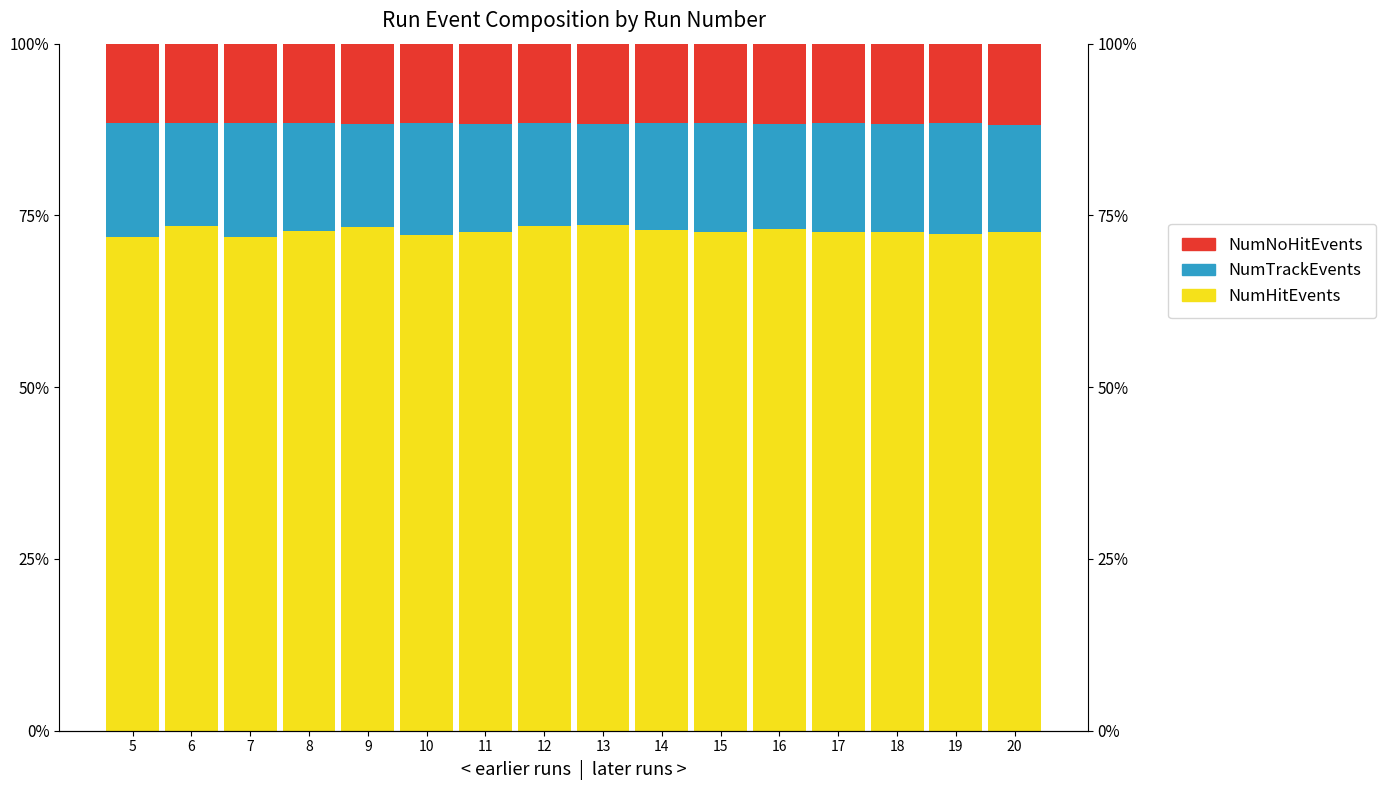

What is the total value across all series at 20?

100.0